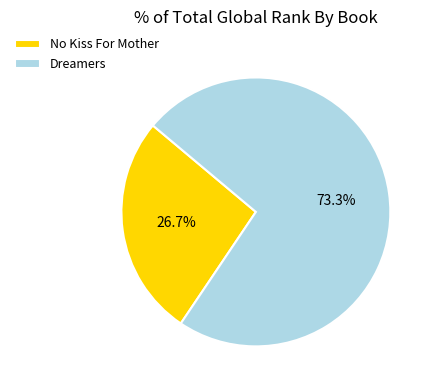

To the nearest percent, what is the difference between the largest and smallest slice percentages?

47%